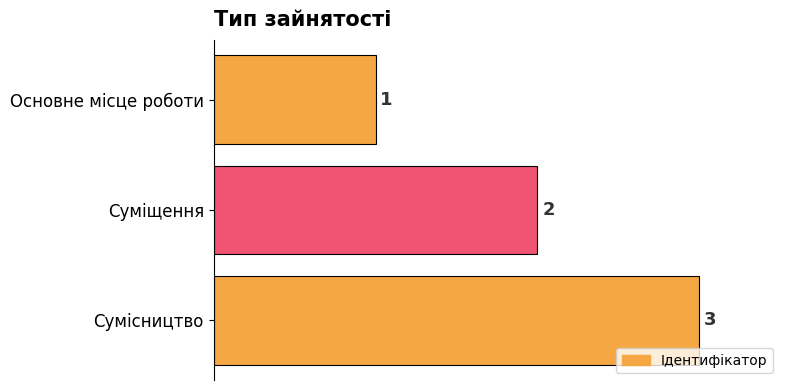

Between Суміщення and Основне місце роботи, which is larger?

Суміщення